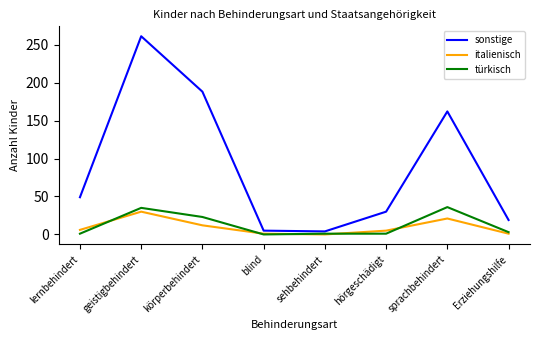

What is the difference between the türkisch values at lernbehindert and sprachbehindert?

35